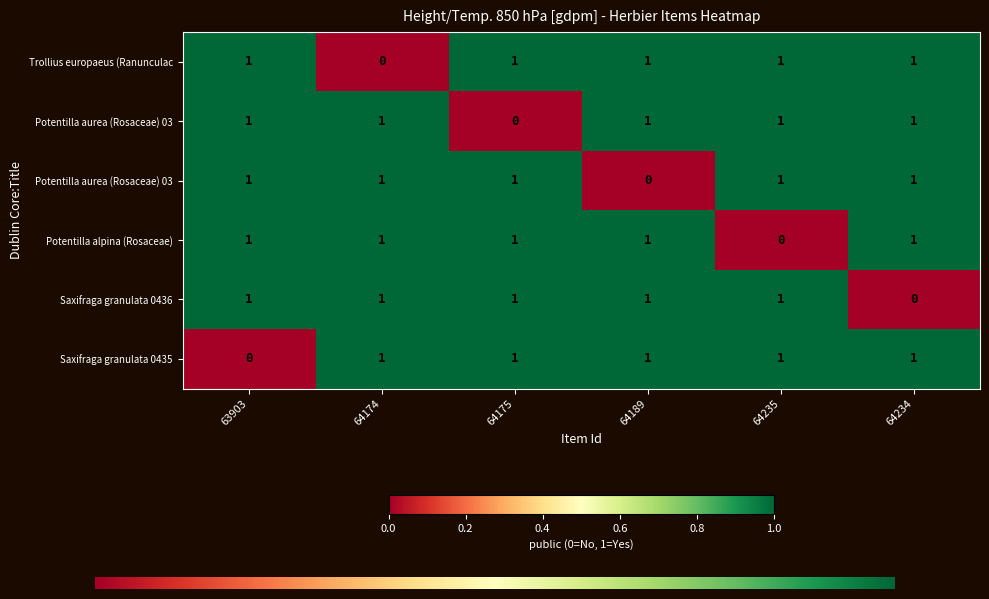

Between 64174 and 64189, which is larger?

64189